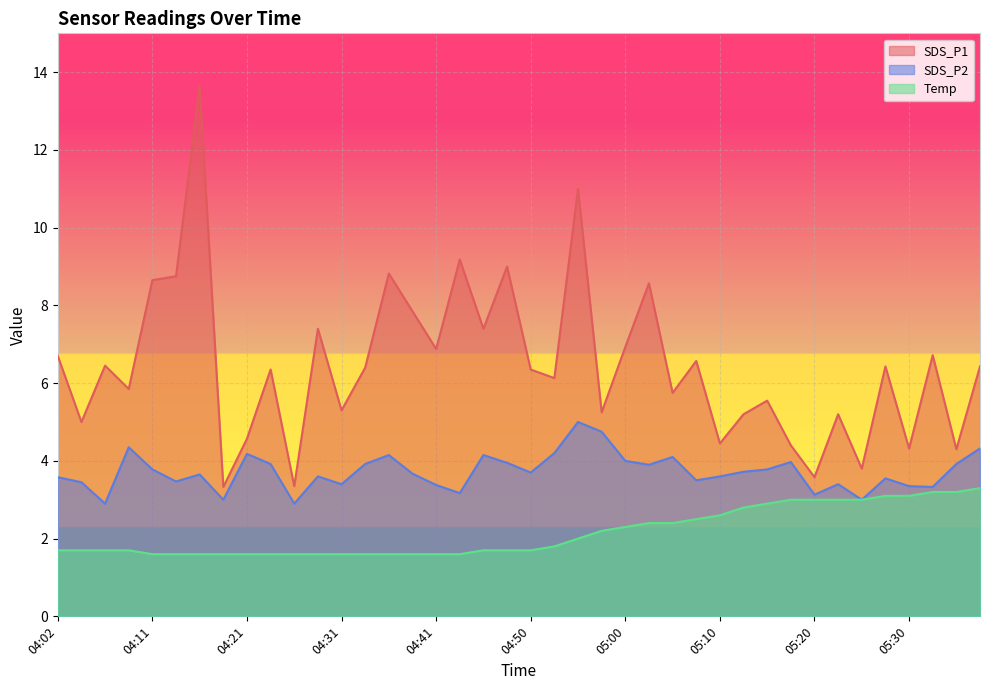

At how many categories does at least one series exceed 12?

1